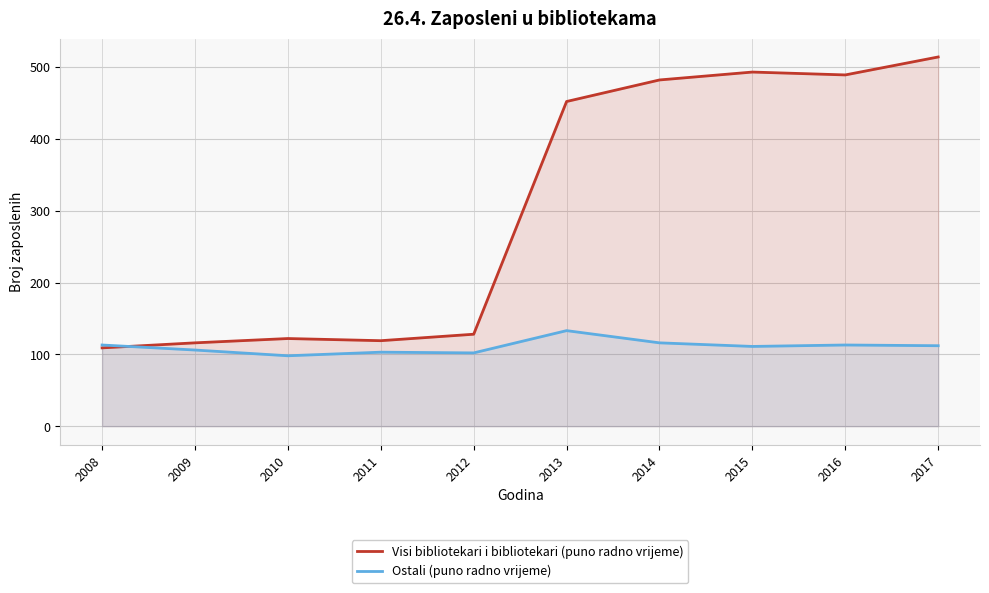

List the series in order of their overall mean, highest first.

Visi bibliotekari i bibliotekari (puno radno vrijeme), Ostali (puno radno vrijeme)